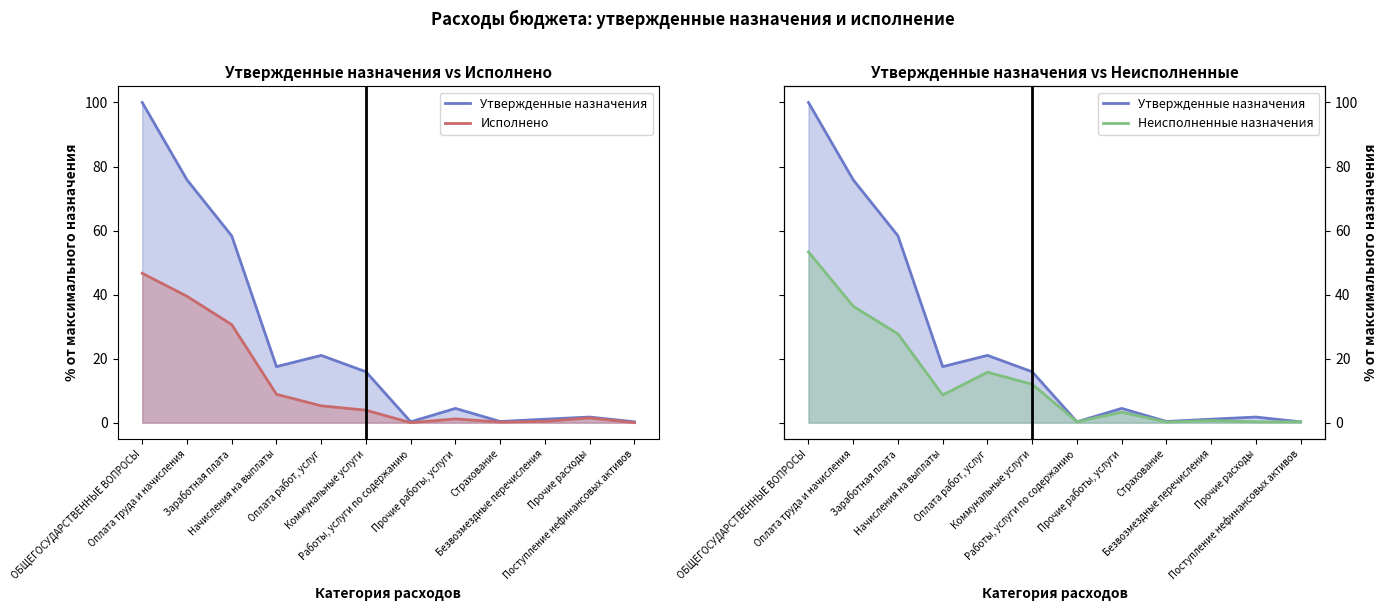

Rank the categories by Неисполненные назначения value from highest to lowest.

ОБЩЕГОСУДАРСТВЕННЫЕ ВОПРОСЫ, Оплата труда и начисления, Заработная плата, Оплата работ, услуг, Коммунальные услуги, Начисления на выплаты, Прочие работы, услуги, Безвозмездные перечисления, Поступление нефинансовых активов, Работы, услуги по содержанию, Прочие расходы, Страхование